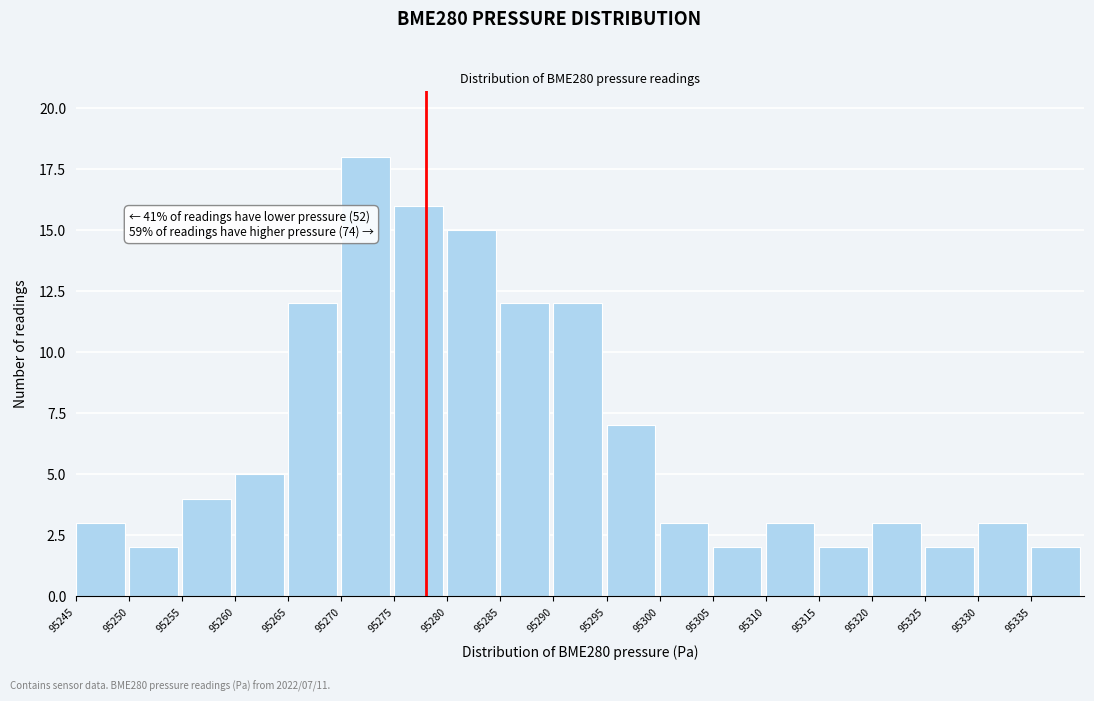

Which range on the x-axis has the tallest bar?

95270 to 95275